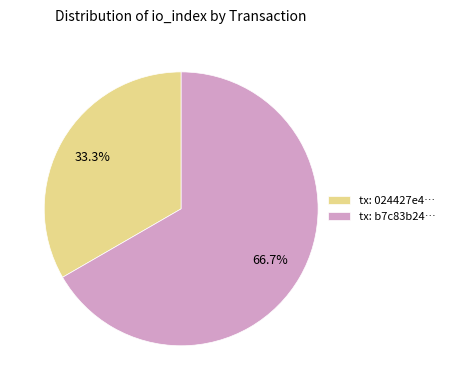

Which has a higher value, tx: 024427e4… or tx: b7c83b24…?

tx: b7c83b24…